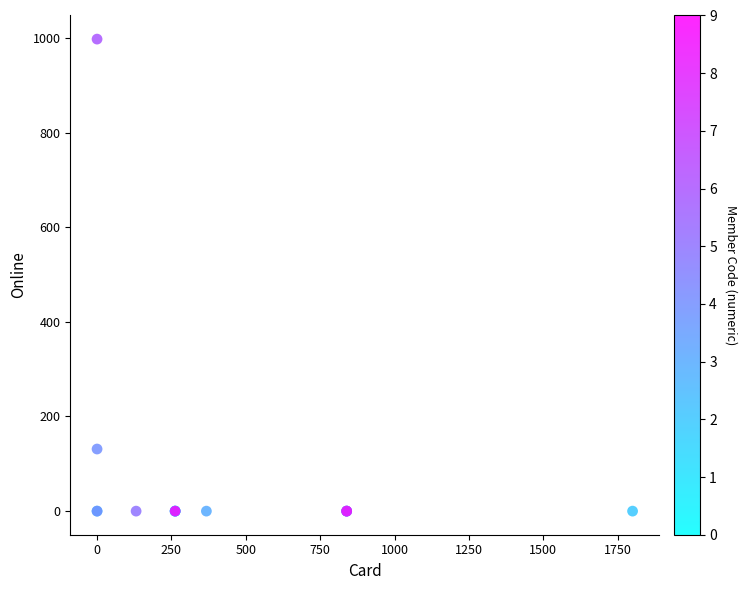

What Y value in the scatter plot is closest to 498?

131.2